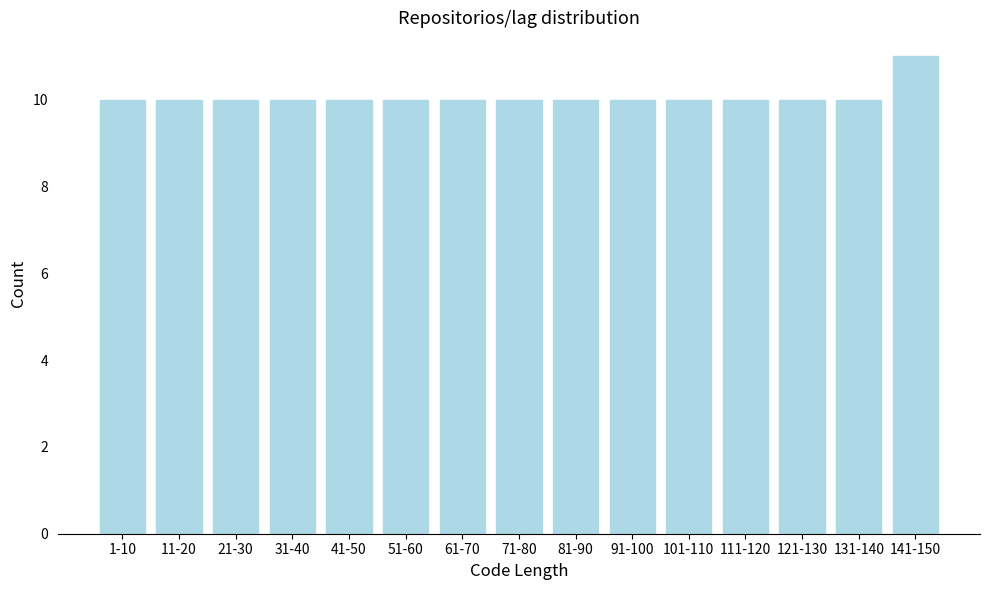

Reading right to left, list all the values displayed in this chart.

11	10	10	10	10	10	10	10	10	10	10	10	10	10	10